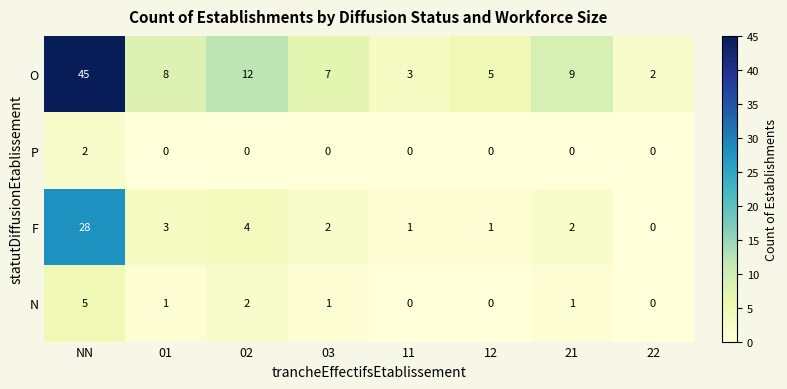

Where does the O series first go above 8?

NN